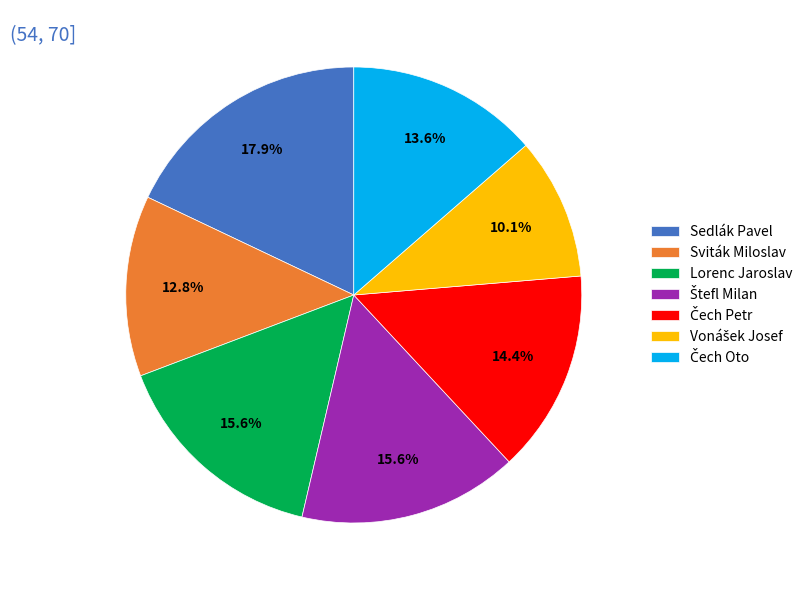

Between Sedlák Pavel and Lorenc Jaroslav, which is larger?

Sedlák Pavel